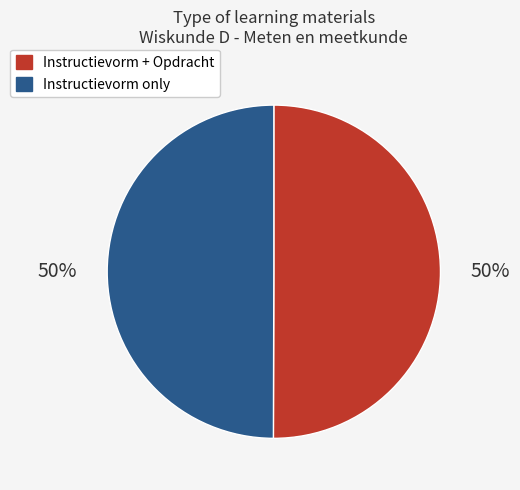

To the nearest percent, what percentage of the pie is Instructievorm + Opdracht?

50%